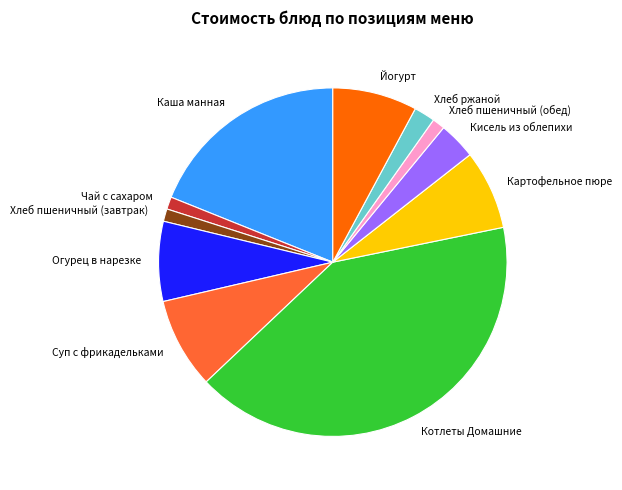

What is the largest slice in the pie chart?

Котлеты Домашние